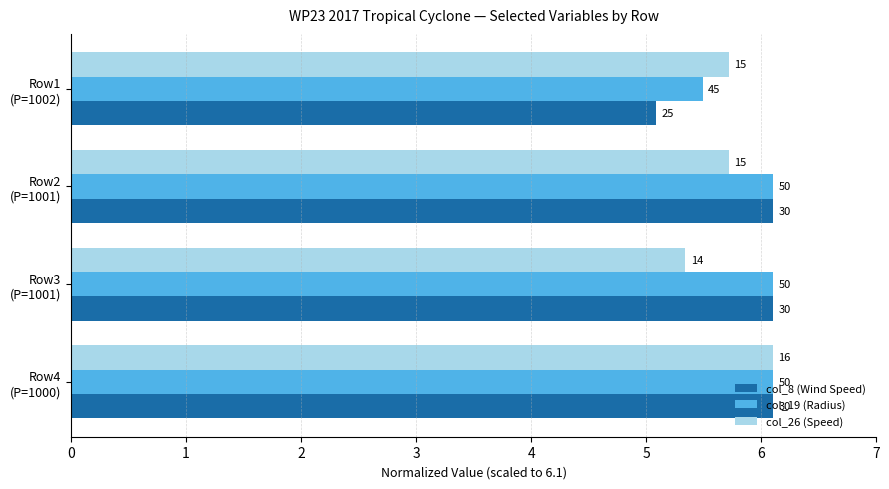

What are all the series names shown in the legend?

col_8 (Wind Speed), col_19 (Radius), col_26 (Speed)